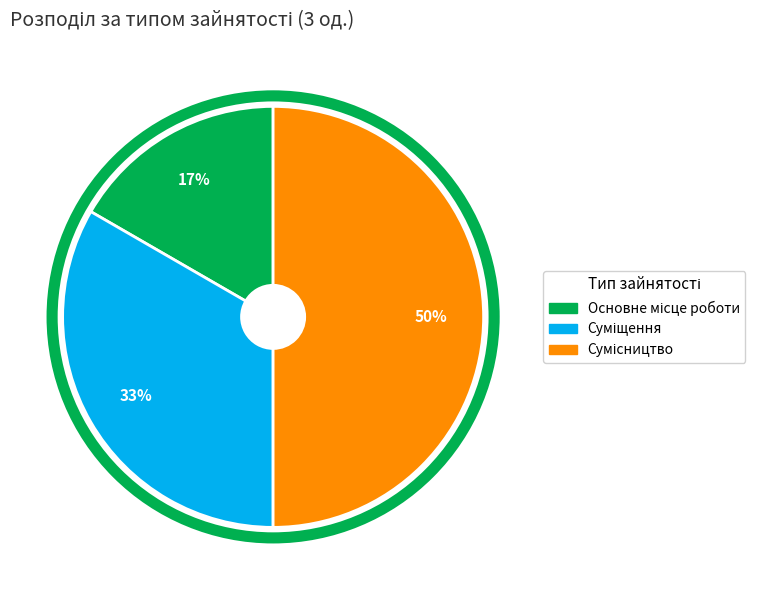

To the nearest percent, what is the difference between the largest and smallest slice percentages?

33%